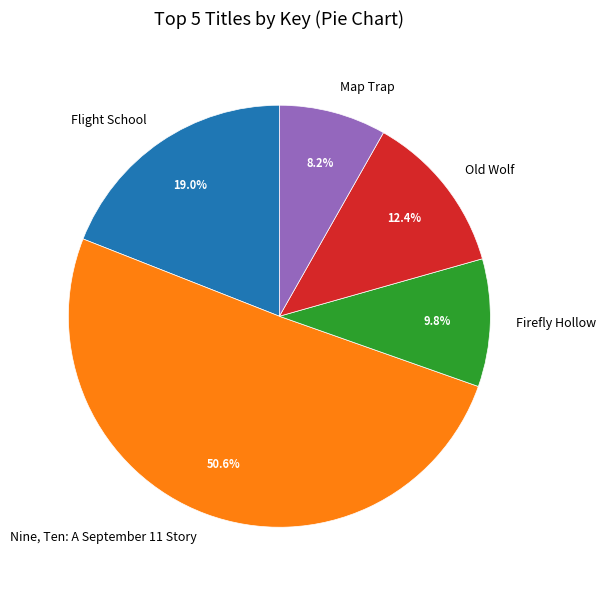

Which has a higher value, Map Trap or Flight School?

Flight School